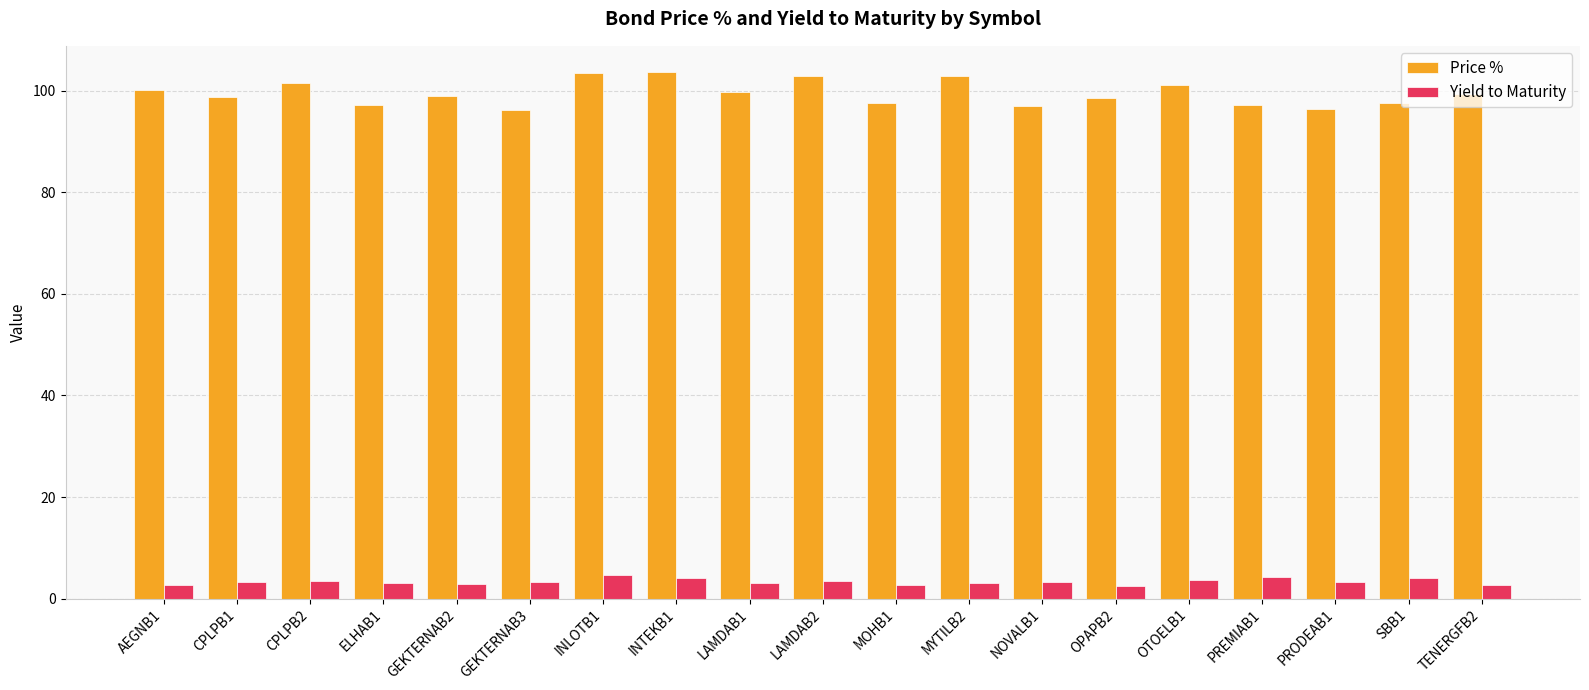

What is the highest value of the Price % series?

103.6